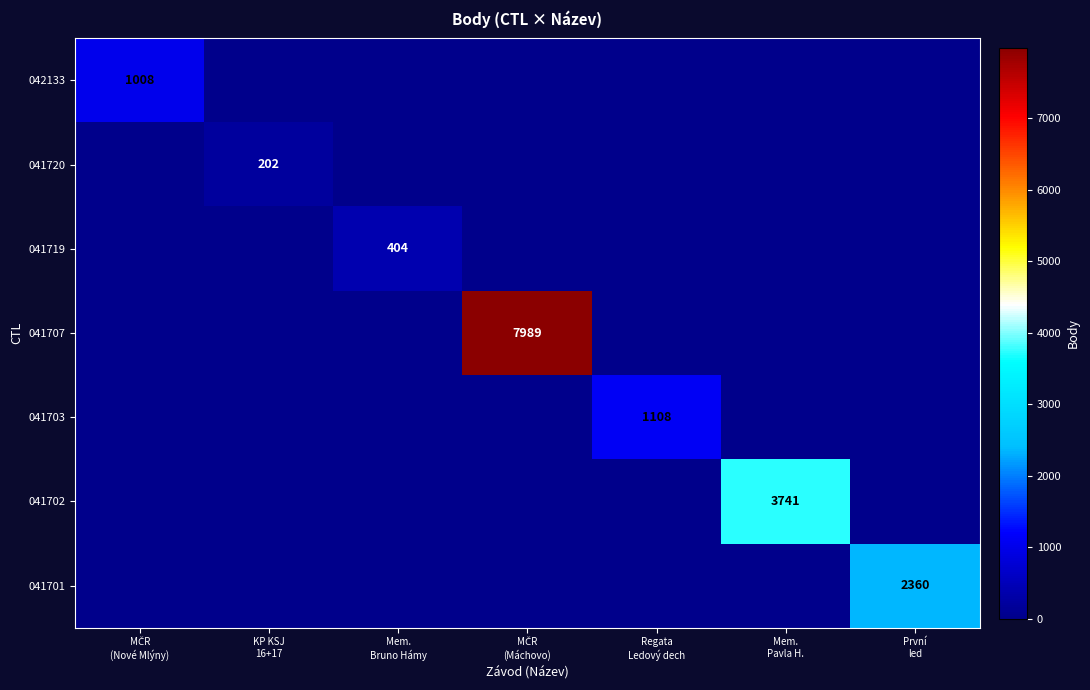

Between Regata Ledový dech and Mem. Pavla H., which series saw the biggest shift?

041702